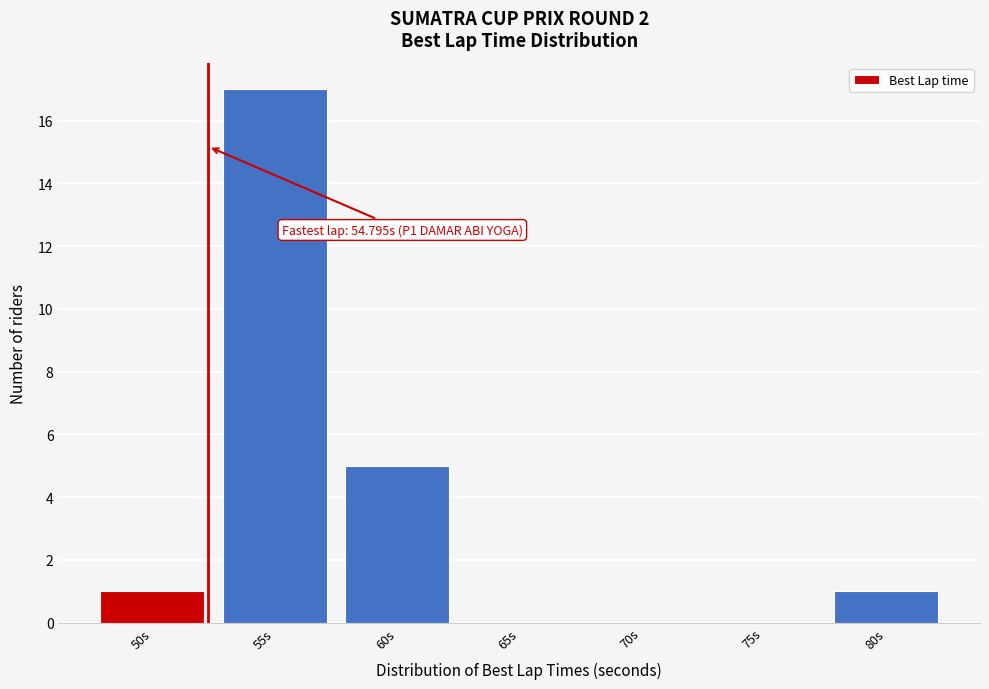

Reading left to right, list all the values displayed in this chart.

50s=1	55s=17	60s=5	65s=0	70s=0	75s=0	80s=1